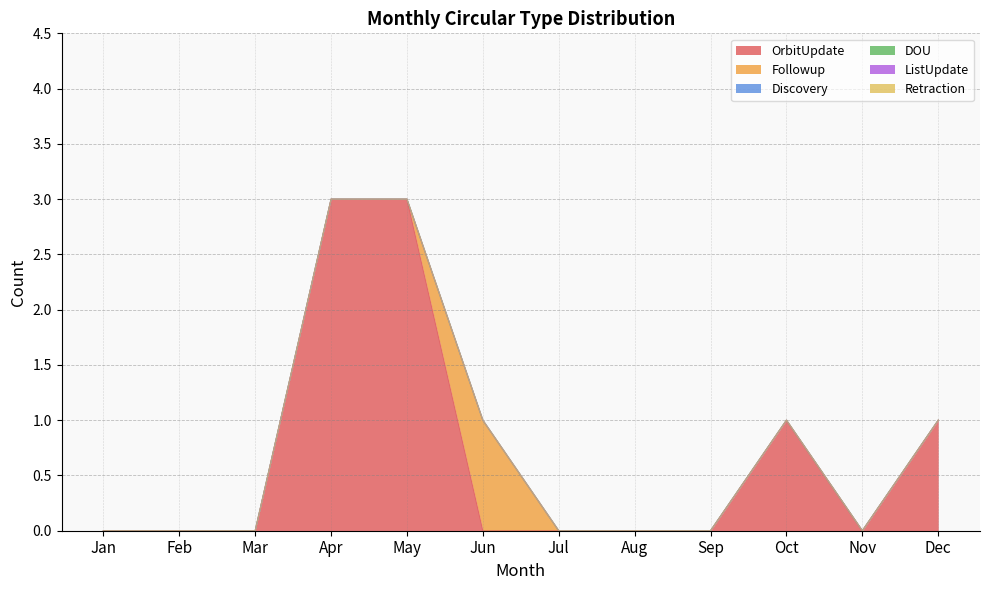

In OrbitUpdate, how many points are lower than both neighbors (excluding endpoints)?

1